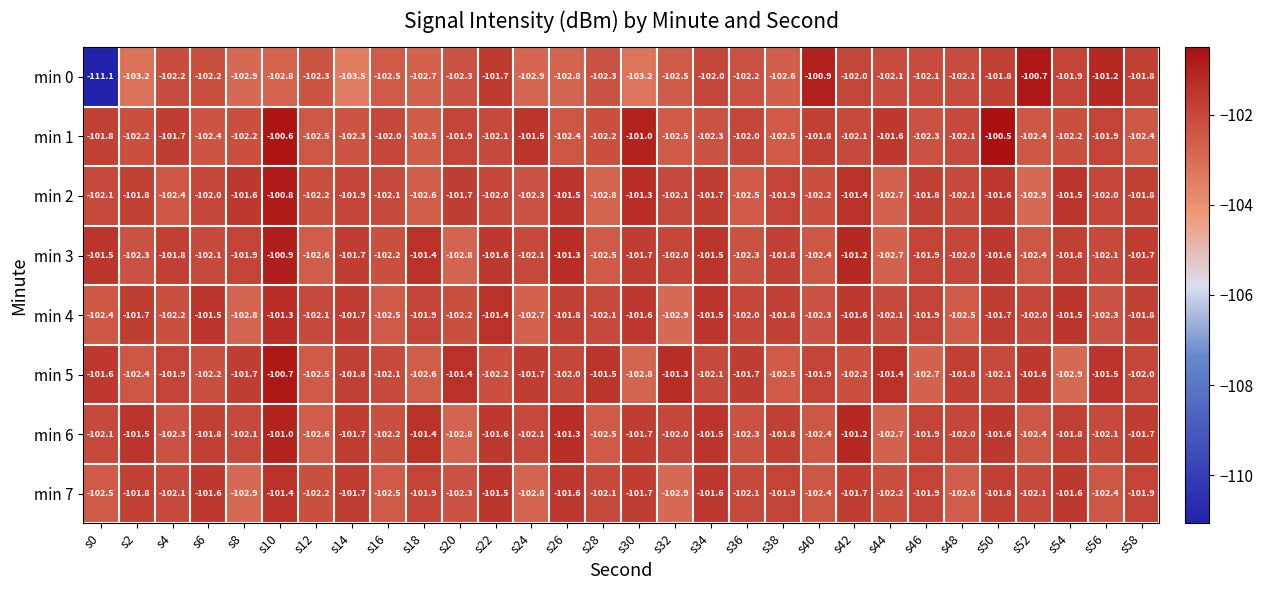

At which category does the chart reach its peak across all series?

s50